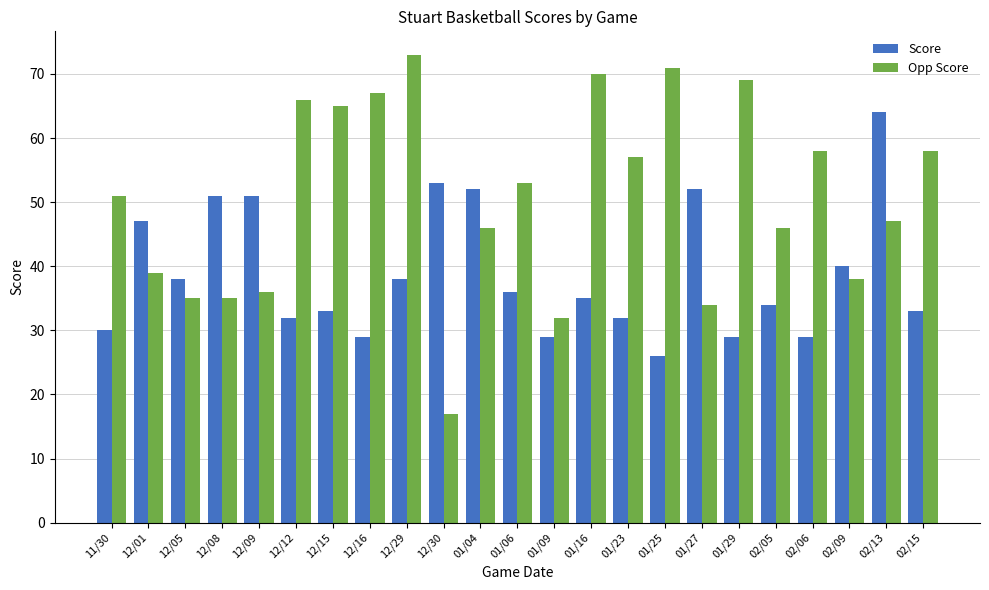

How many bars are there in each group?

2